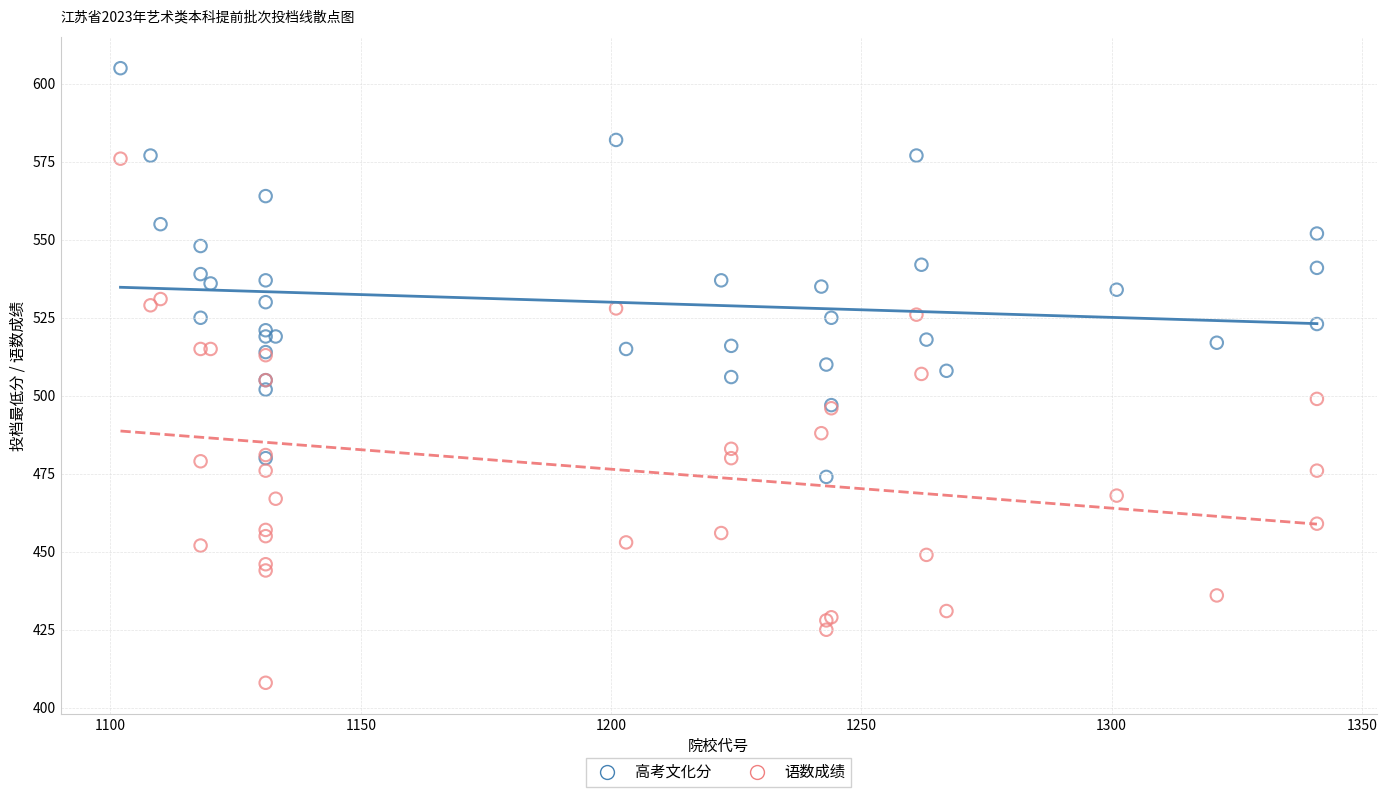

What are all the series names shown in the legend?

高考文化分, 语数成绩